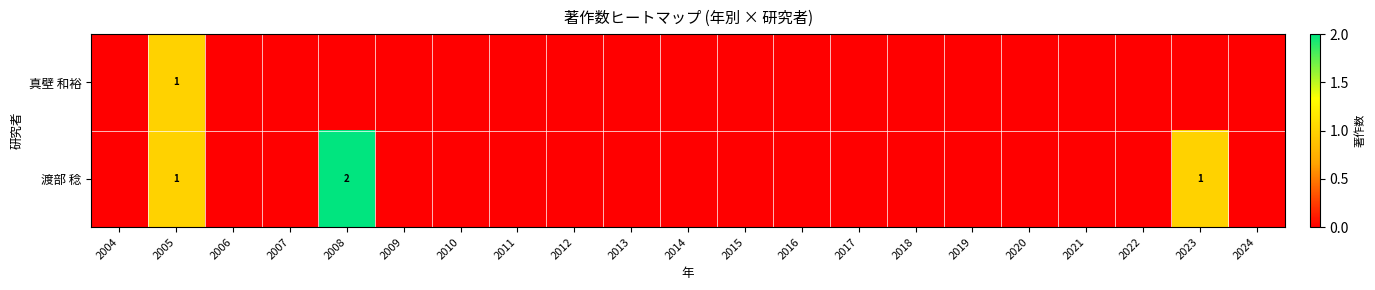

List the series in order of their overall mean, highest first.

渡部 稔, 真壁 和裕